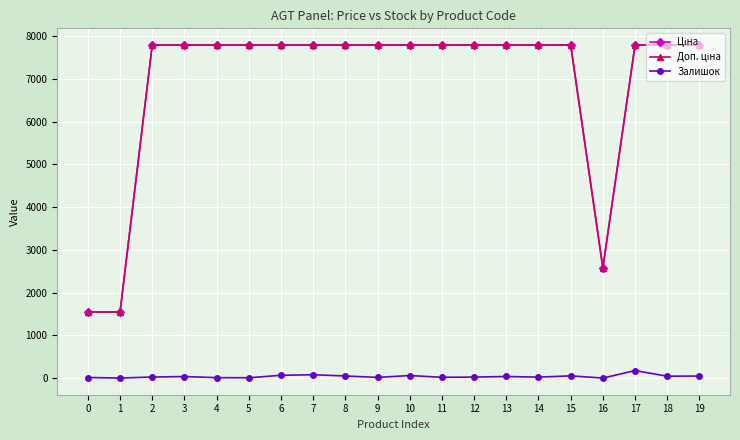

True or false: Залишок has more than 0 points higher than both neighbors.

True